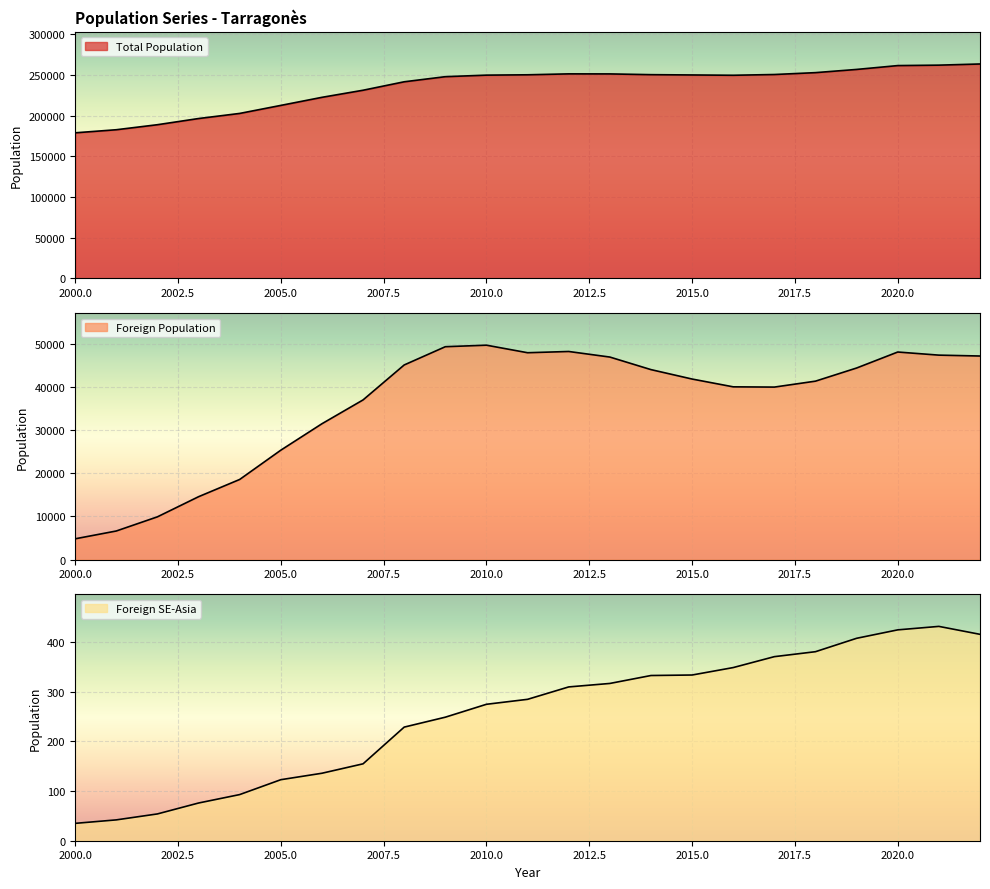

What is the sum of all Foreign SE-Asia values?

5828